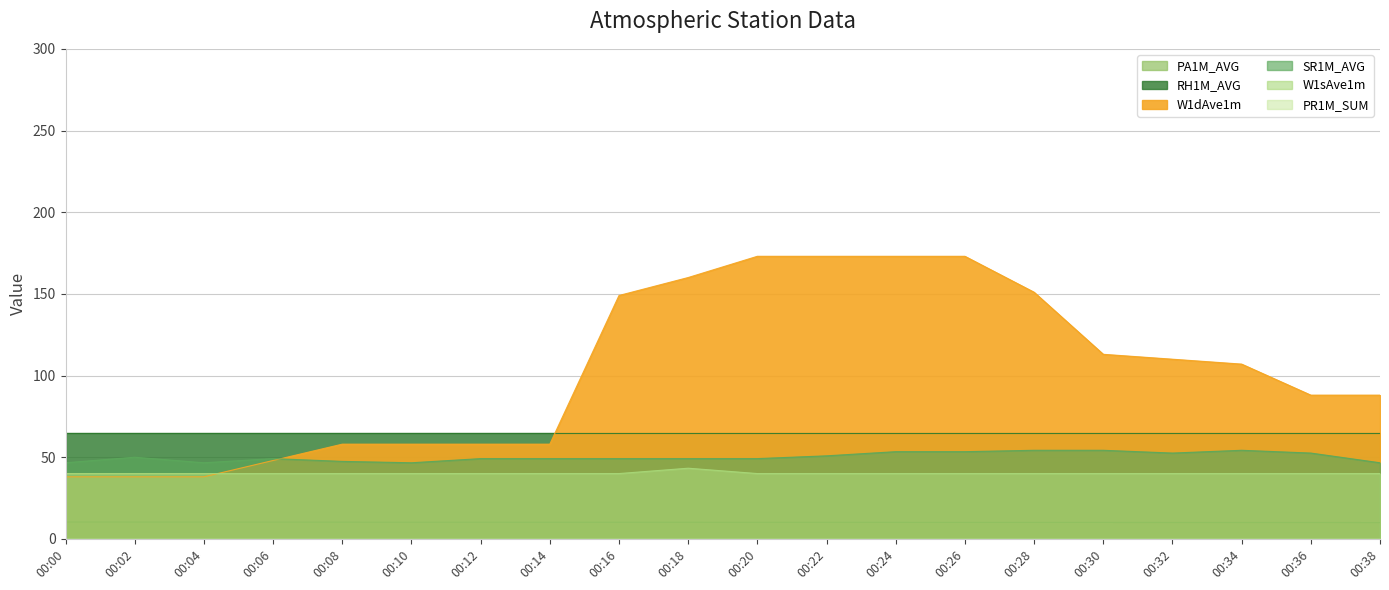

What is the maximum value shown in the chart?

173.0